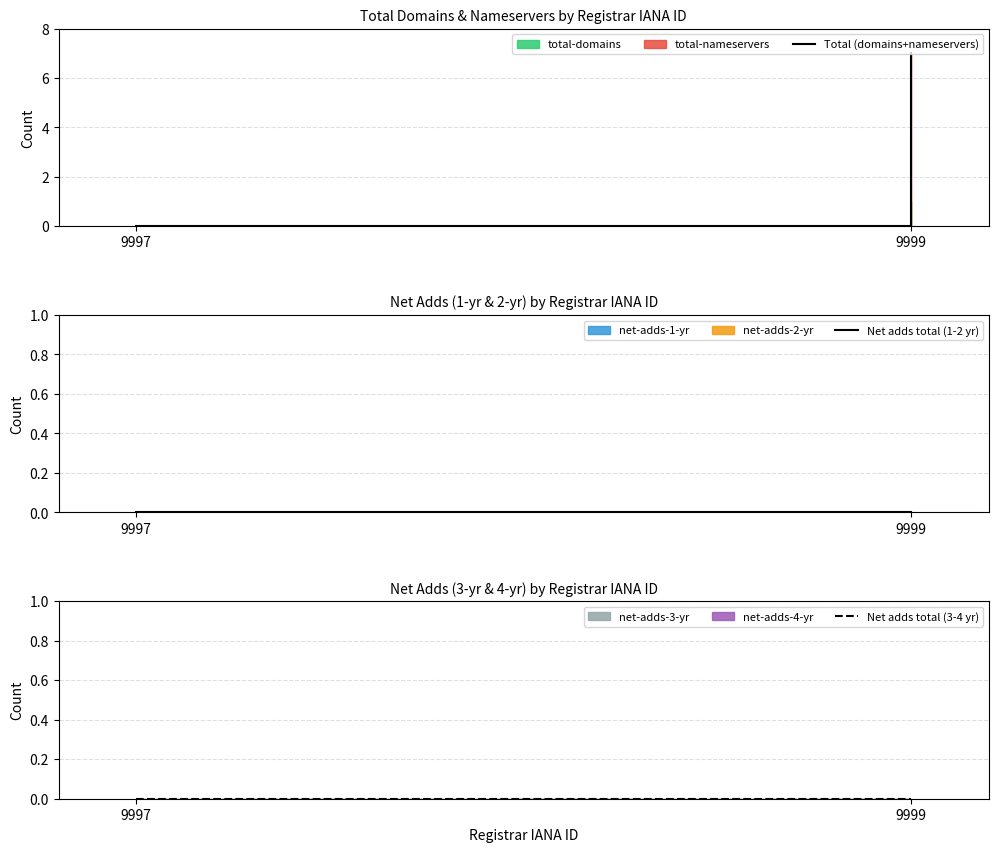

Reading left to right, extract all data points from this chart.

Total (domains+nameservers): 0	7
Net adds total (1-2 yr): 0	0
Net adds total (3-4 yr): 0	0